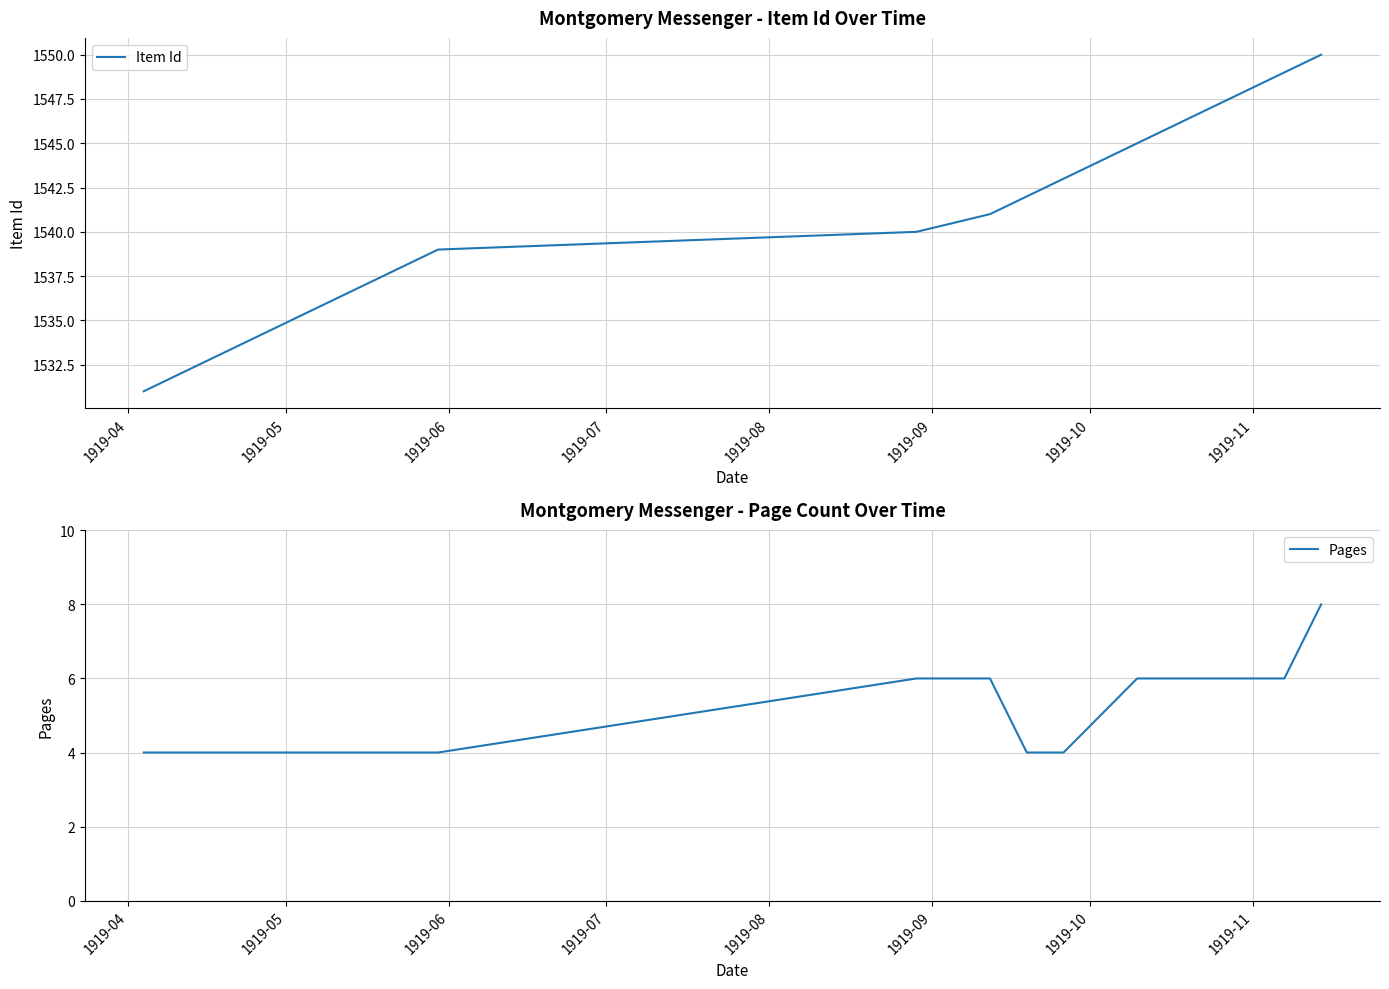

Rank the series by their average value, from lowest to highest.

Pages, Item Id